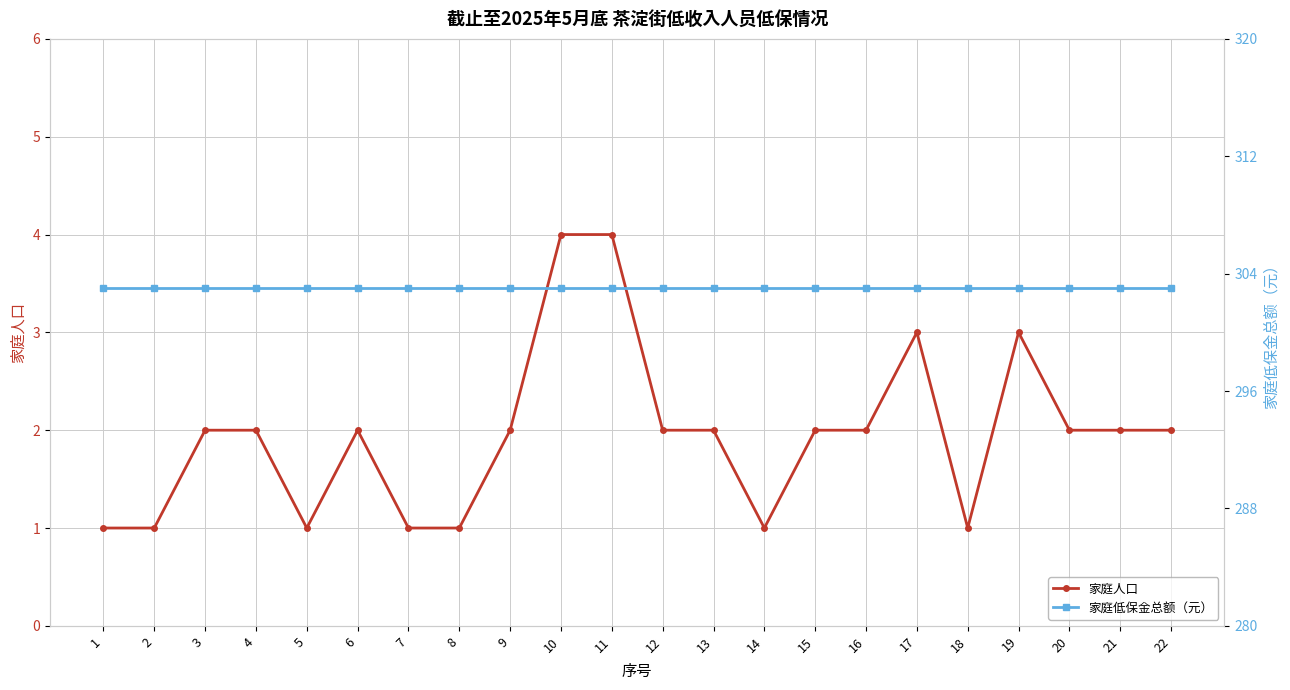

Which series has the widest spread of values?

家庭人口